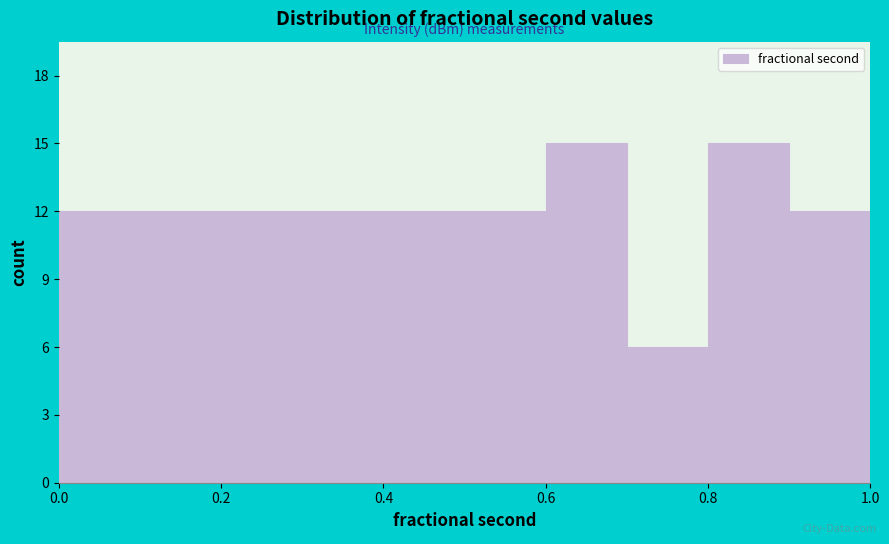

How tall is the bar that spans 0.6 to 0.7 on the x-axis? The values are not printed on the chart, so give them approximately, as read against the axis.

15